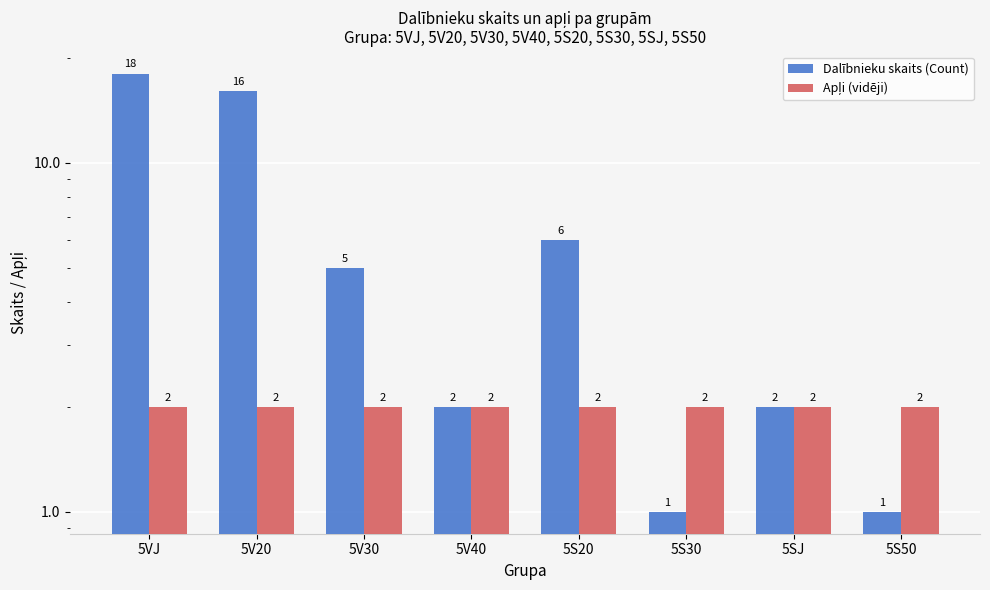

How many groups of bars are there?

8